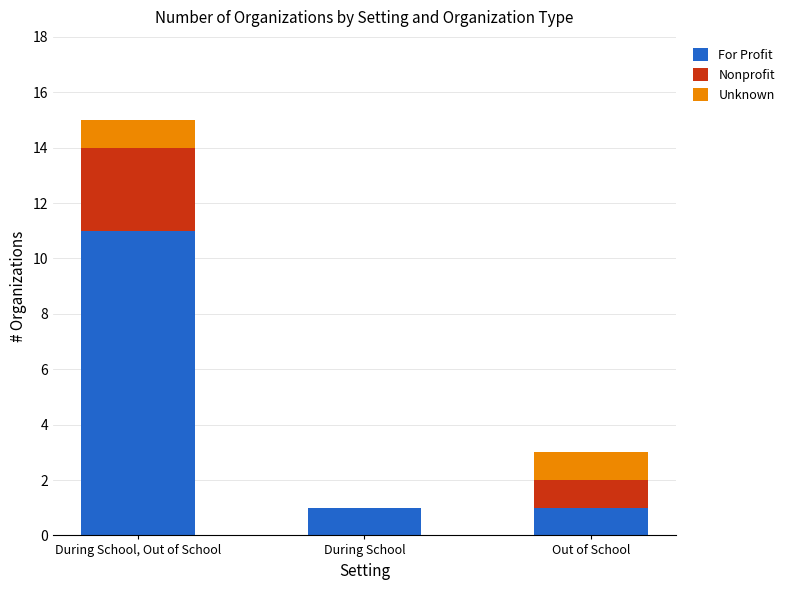

What is the total value across all series at During School, Out of School?

15